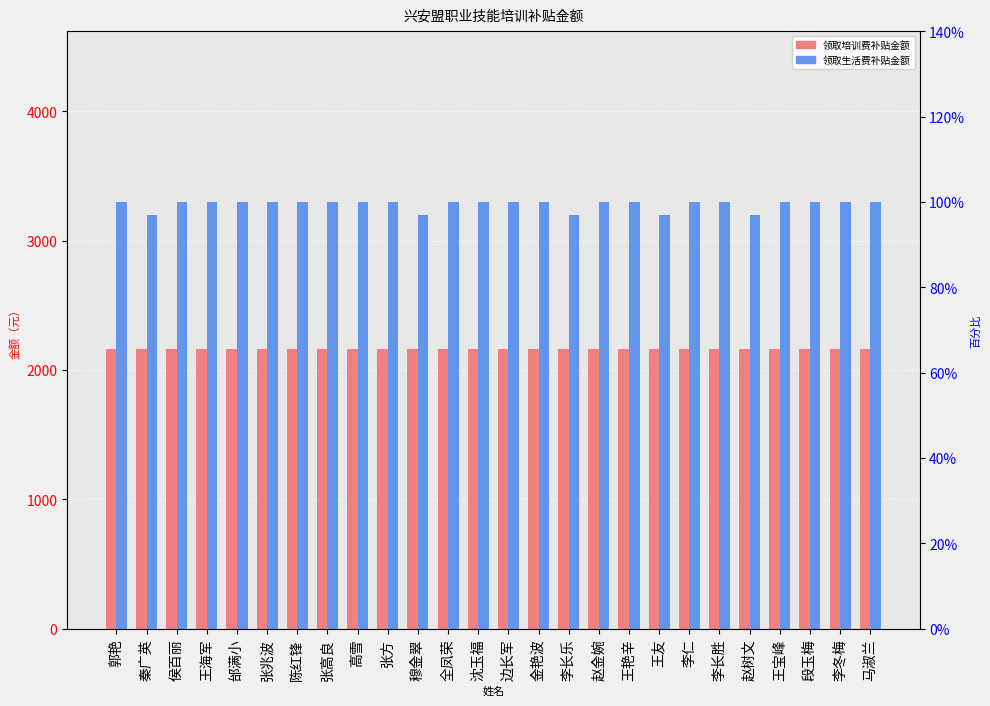

Count the number of data series in this chart.

2